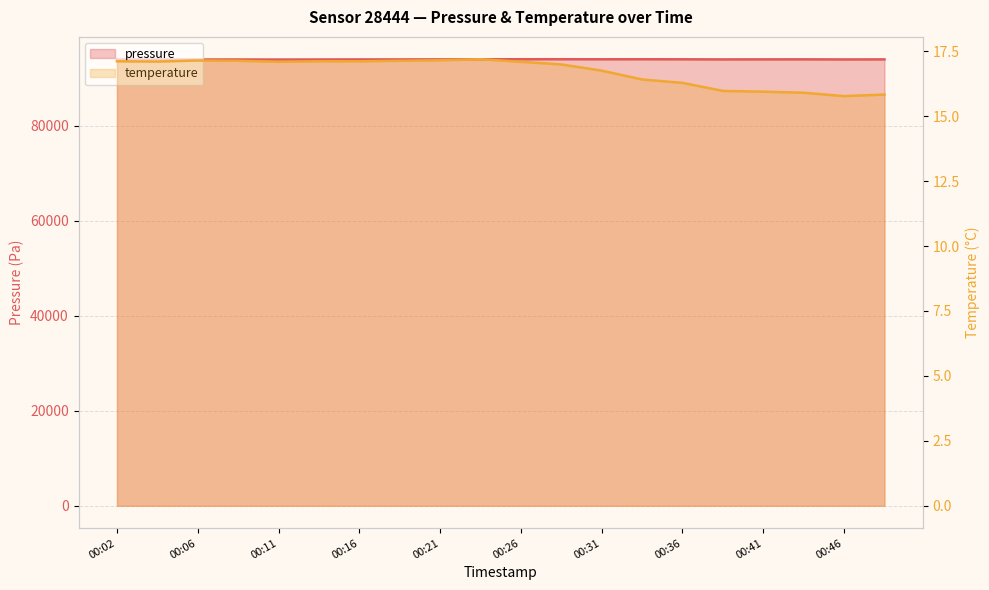

True or false: pressure and temperature cross at least once.

False